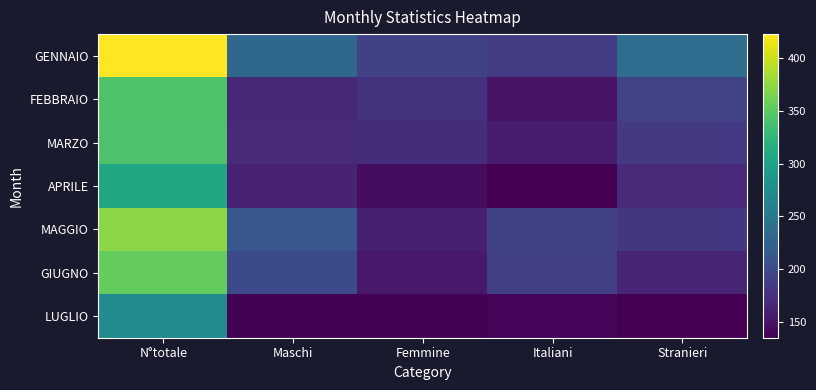

Reading left to right, extract all data points from this chart.

GENNAIO: N°totale=423	Maschi=231	Femmine=192	Italiani=185	Stranieri=238
FEBBRAIO: N°totale=344	Maschi=167	Femmine=177	Italiani=150	Stranieri=194
MARZO: N°totale=342	Maschi=169	Femmine=173	Italiani=158	Stranieri=184
APRILE: N°totale=306	Maschi=162	Femmine=144	Italiani=136	Stranieri=170
MAGGIO: N°totale=373	Maschi=213	Femmine=160	Italiani=191	Stranieri=182
GIUGNO: N°totale=355	Maschi=200	Femmine=155	Italiani=190	Stranieri=165
LUGLIO: N°totale=274	Maschi=137	Femmine=137	Italiani=139	Stranieri=135